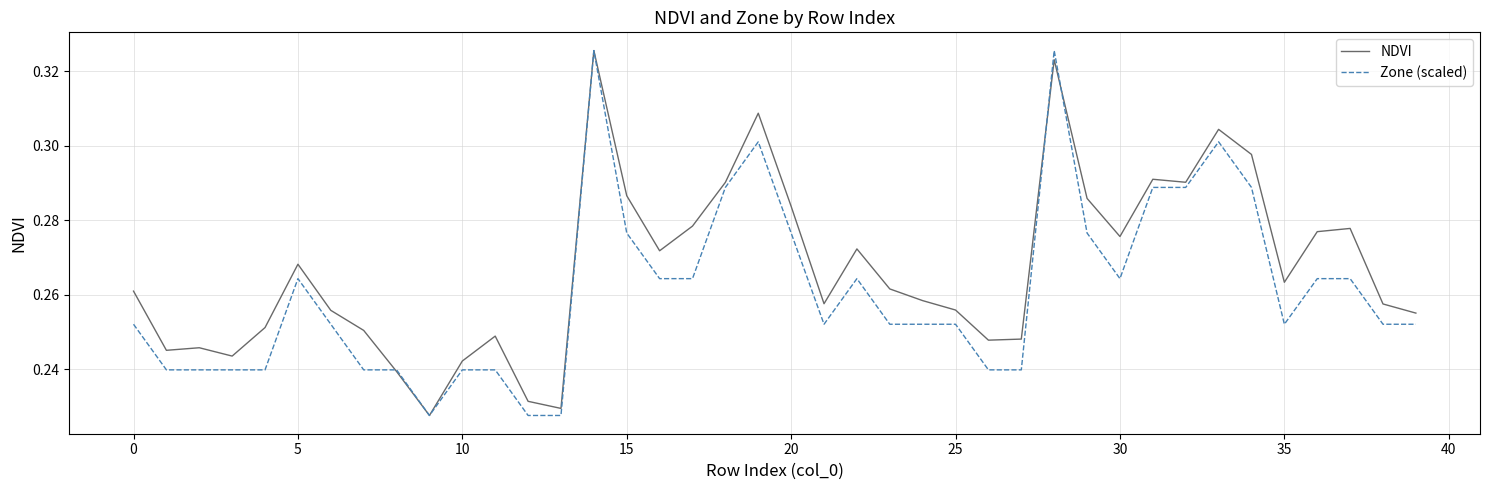

Which category has the highest value in the NDVI series?

14